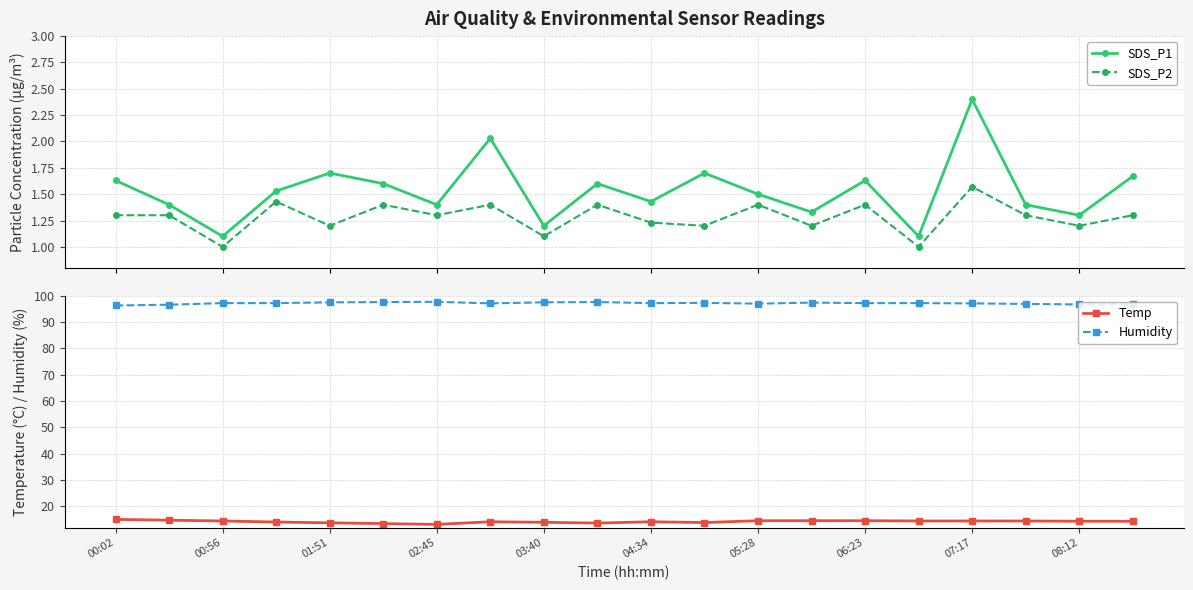

True or false: SDS_P2 and SDS_P1 intersect in this chart.

False